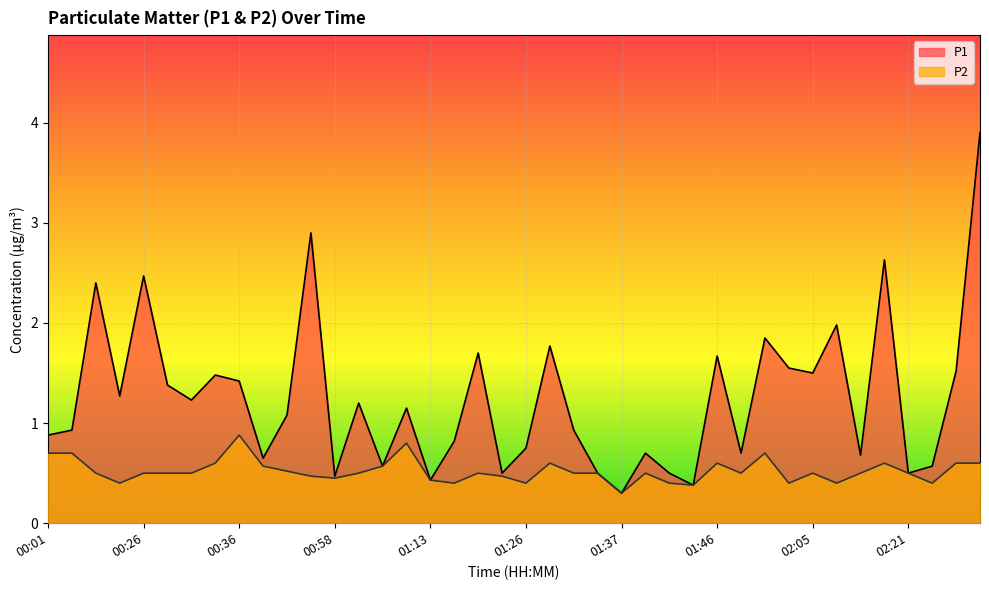

Which series has the widest spread of values?

P1